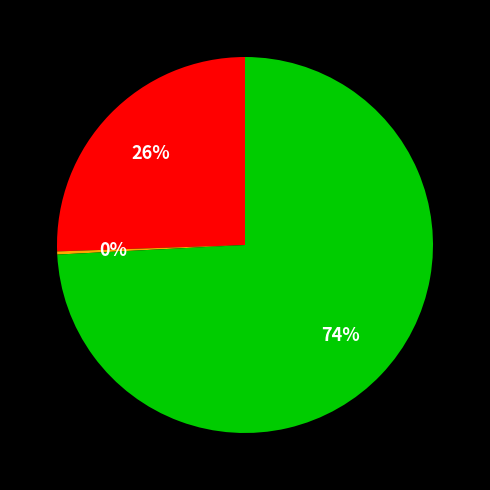

Is there a majority slice in this chart?

Yes